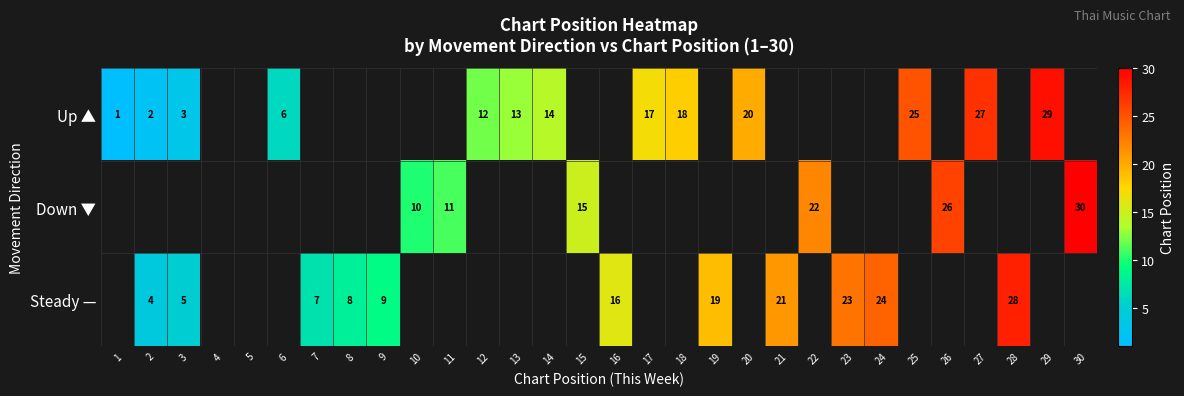

The Down ▼ series shows 14 at 10. True or false?

False